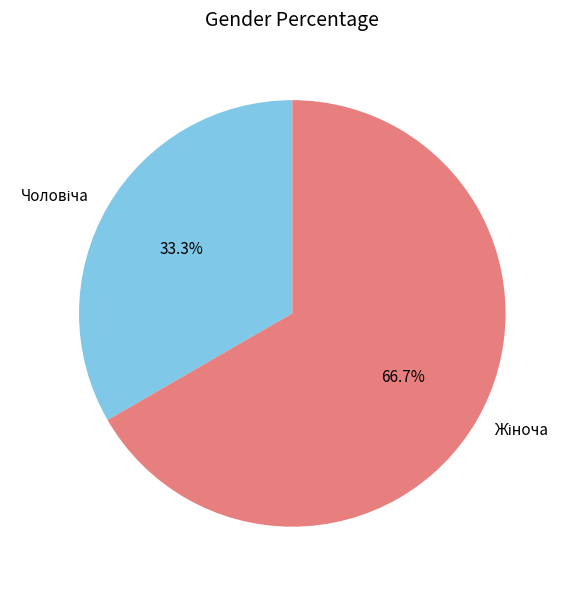

Rank the categories by value from lowest to highest.

Чоловіча, Жіноча